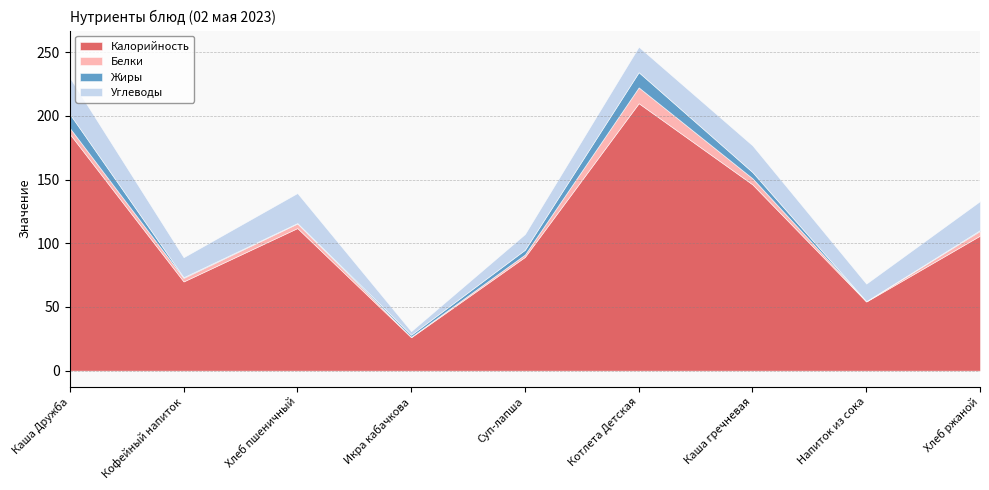

True or false: Жиры and Калорийность cross at least once.

False